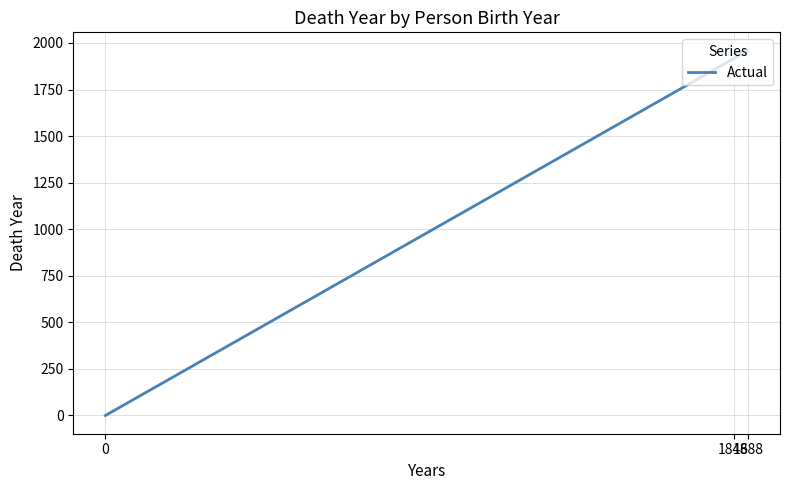

At which label is the value closest to 979?

1846